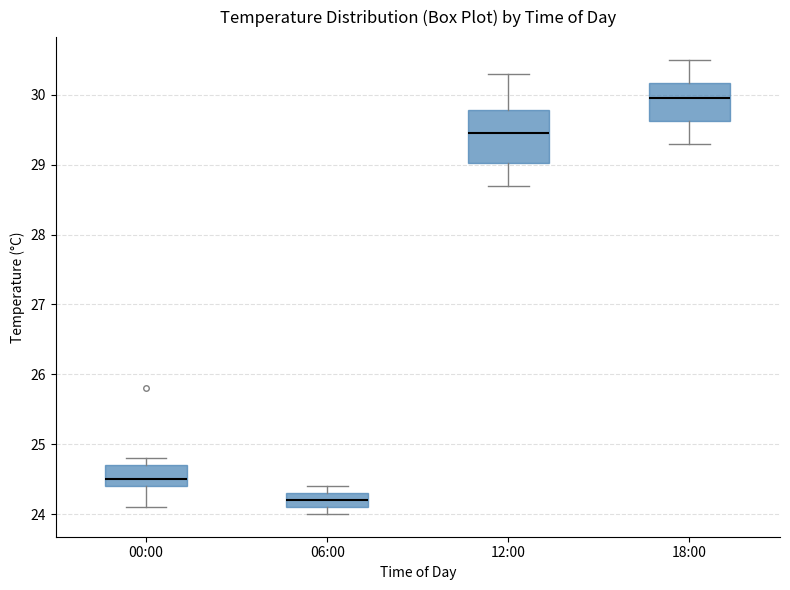

Reading left to right, read every box against the y-axis: the position of its median line, the range the box covers, and the ends of its whiskers. The values are not printed on the chart, so give them approximately, as read against the axis.

00:00: median 24.5, box 24.4 to 24.7, whiskers 24.1 to 24.8
06:00: median 24.2, box 24.1 to 24.3, whiskers 24.0 to 24.4
12:00: median 29.5, box 29.0 to 29.8, whiskers 28.7 to 30.3
18:00: median 30.0, box 29.6 to 30.2, whiskers 29.3 to 30.5